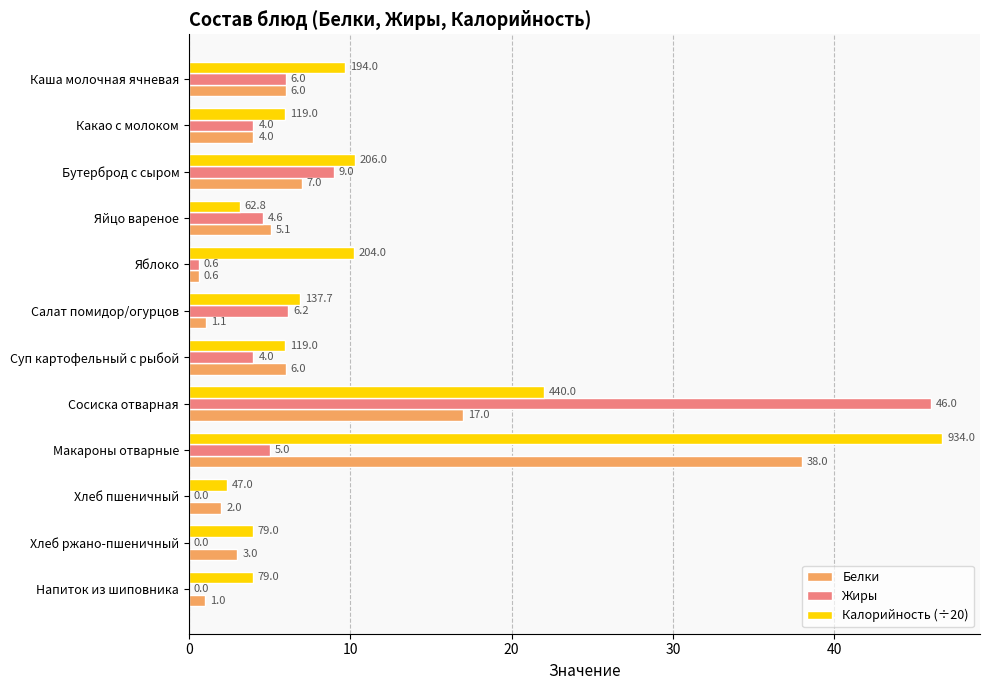

Between Яйцо вареное and Напиток из шиповника, which series saw the biggest shift?

Жиры